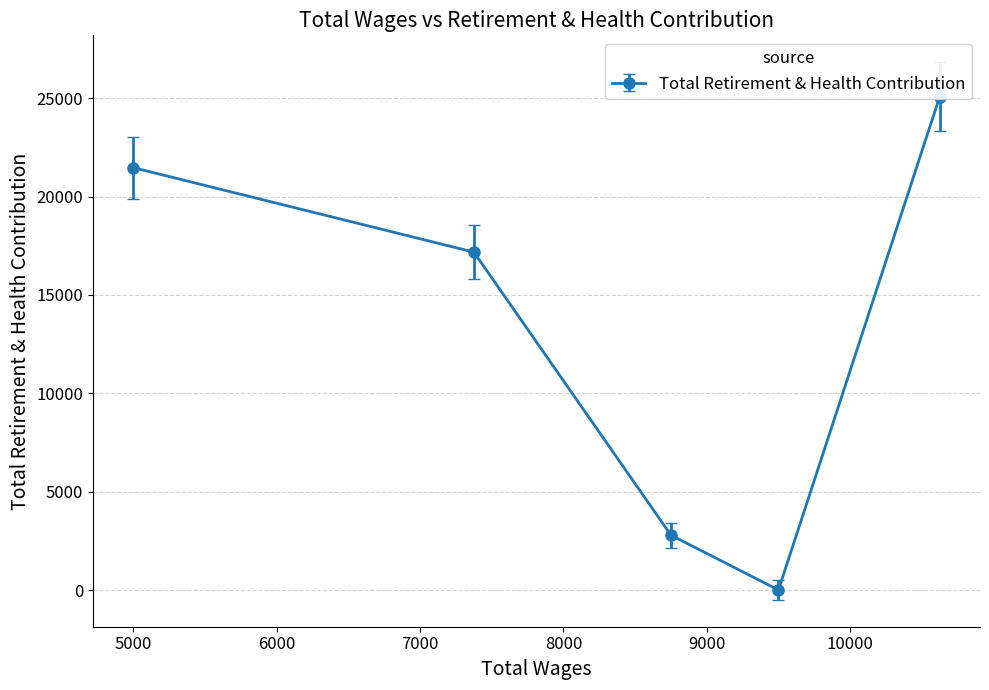

Reading left to right, list all the values displayed in this chart.

5000.0=21470	7375.0=17177	8750.0=2788	9500.0=0	10625.0=25078